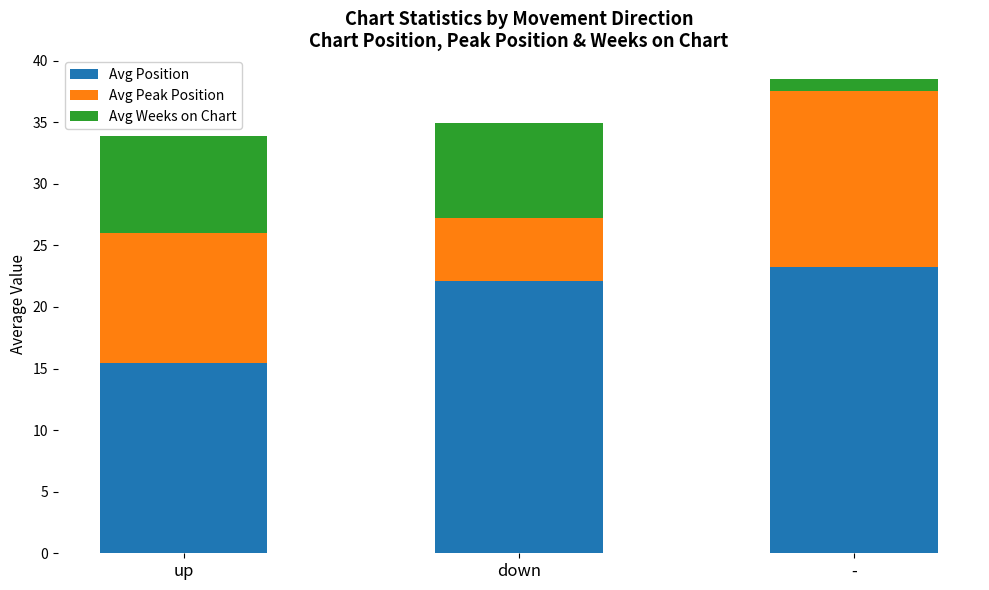

The Avg Position series shows 37.5 at down. True or false?

False